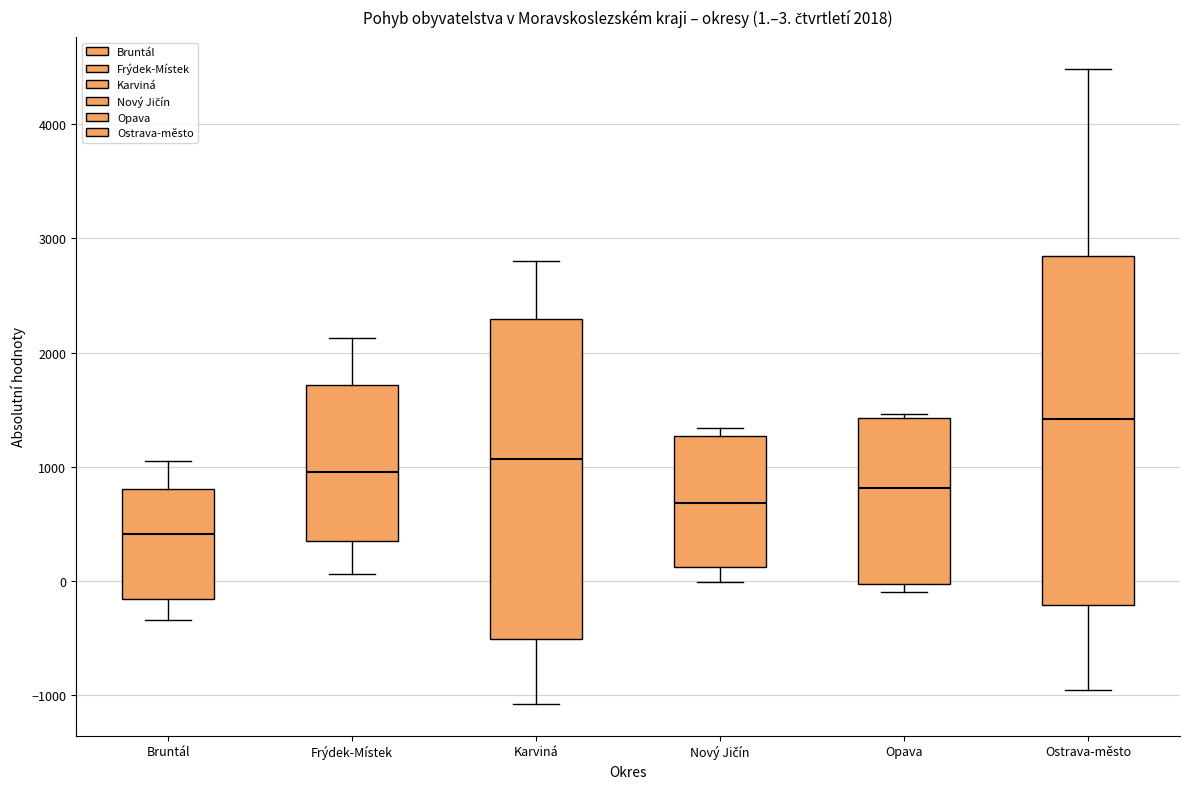

Which box is the tallest, from its lower edge to its upper edge?

Ostrava-město